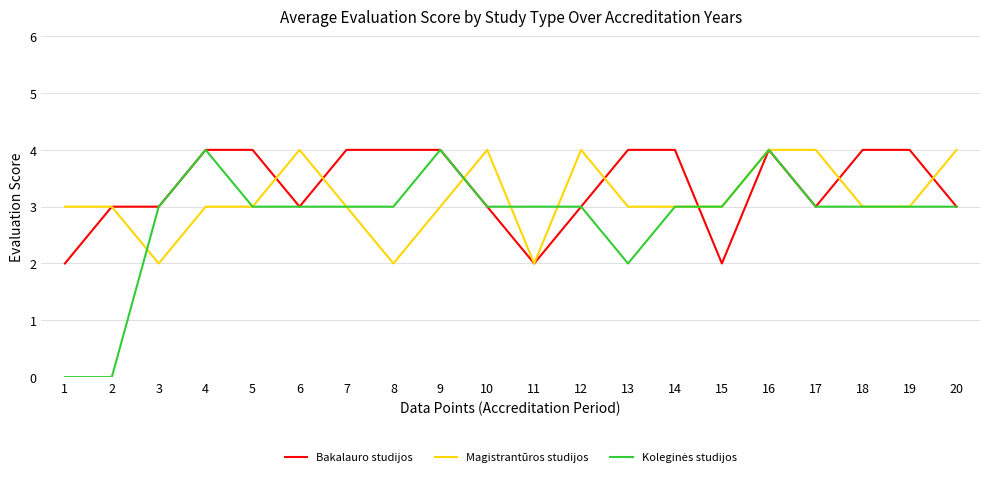

What is the maximum value for Magistrantūros studijos?

4